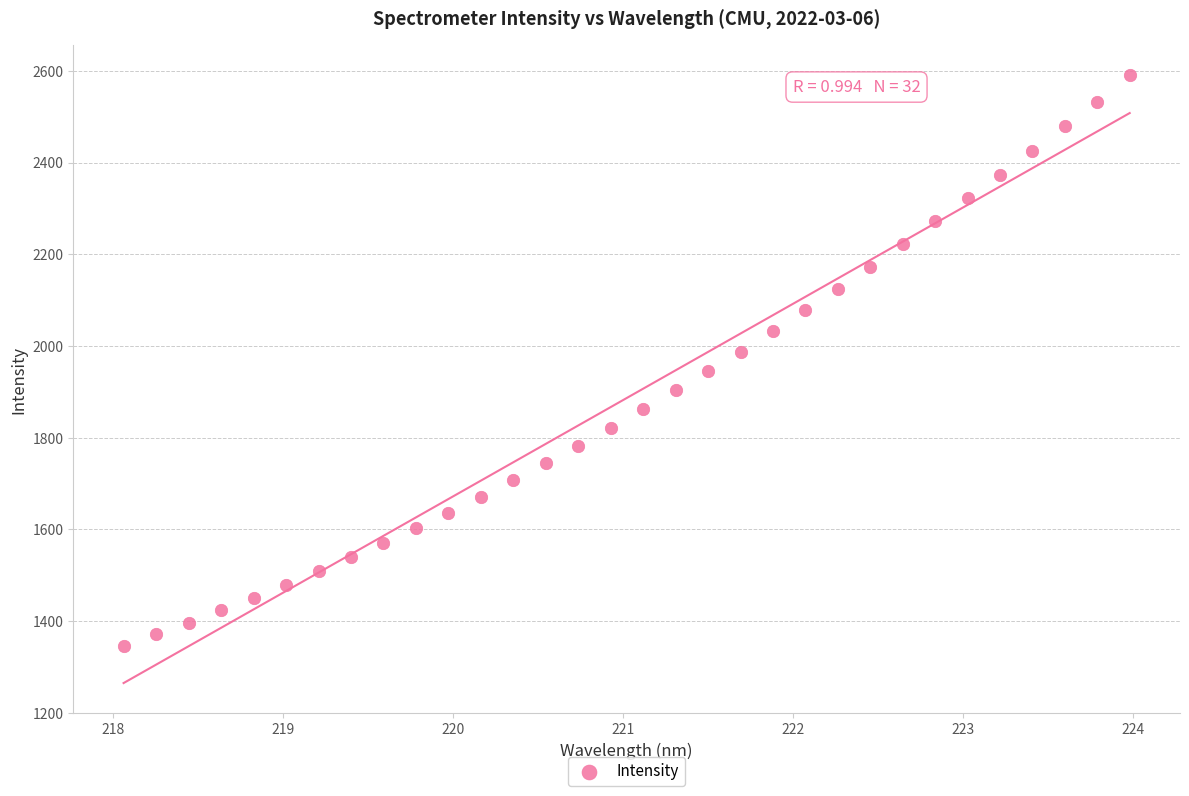

What is the range of Y values (max minus min)?

1243.7